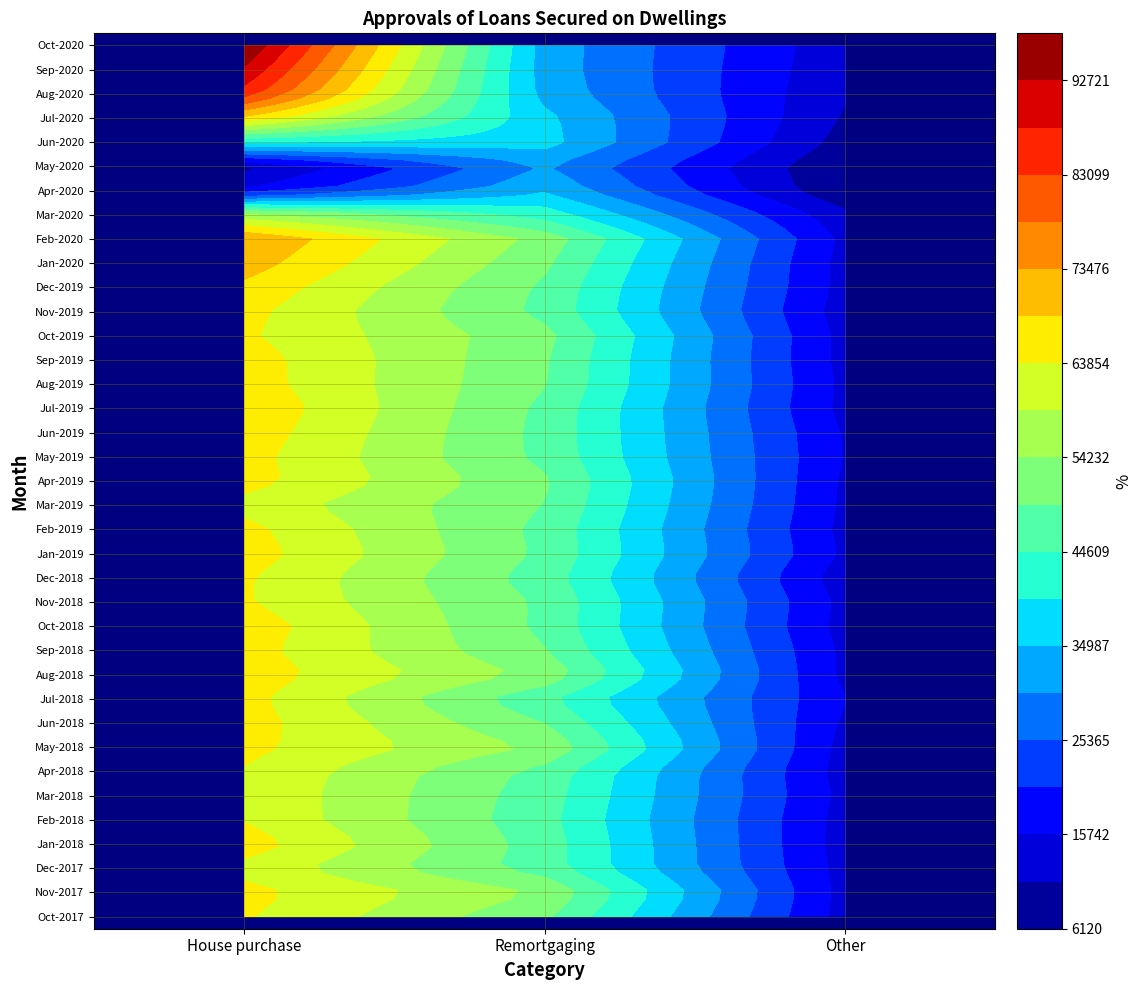

How many data points does each series have?

3